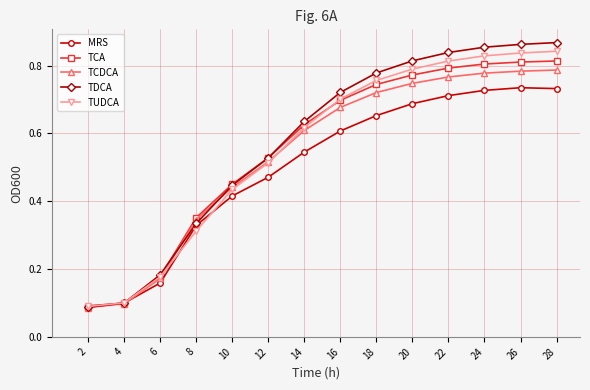

Which series has the largest total across all categories?

TDCA